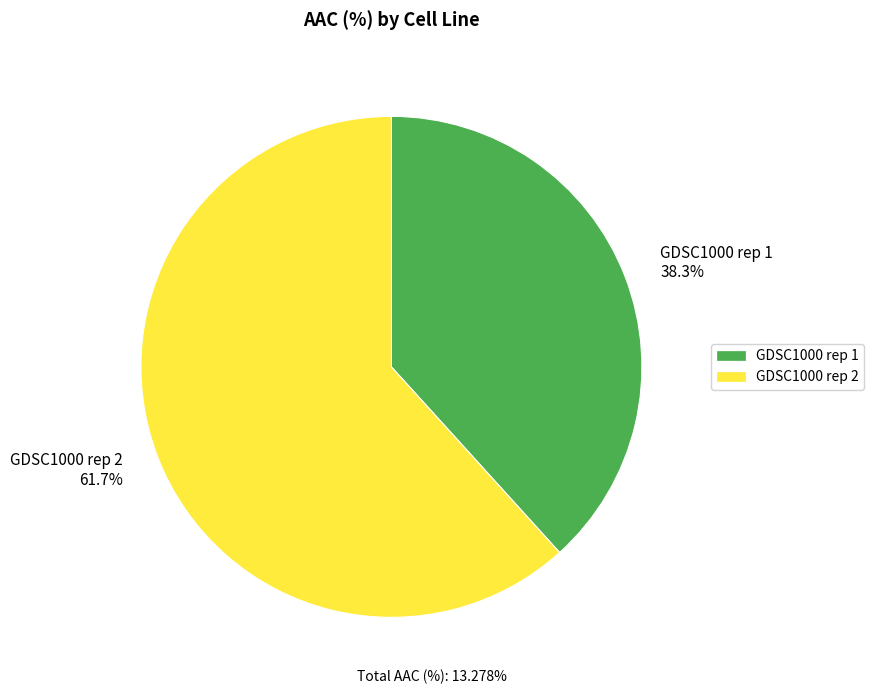

What is the smallest slice in the pie chart?

GDSC1000 rep 1